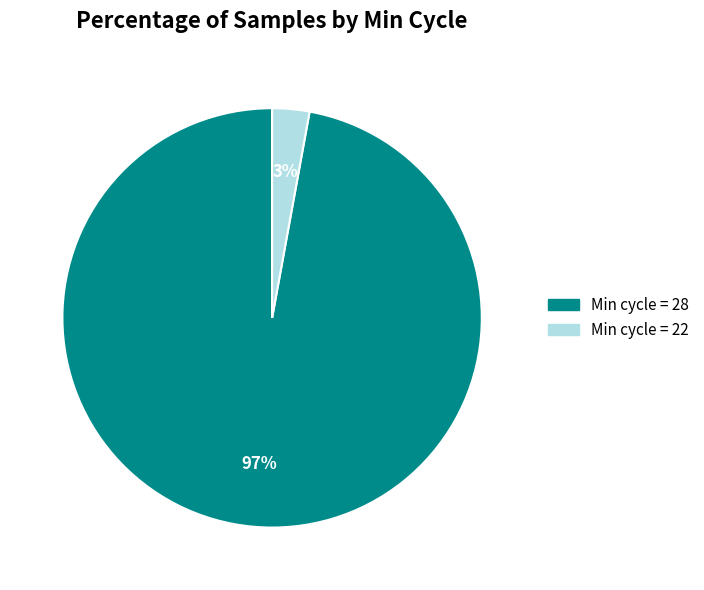

Is there any slice that represents more than half of the pie?

Yes